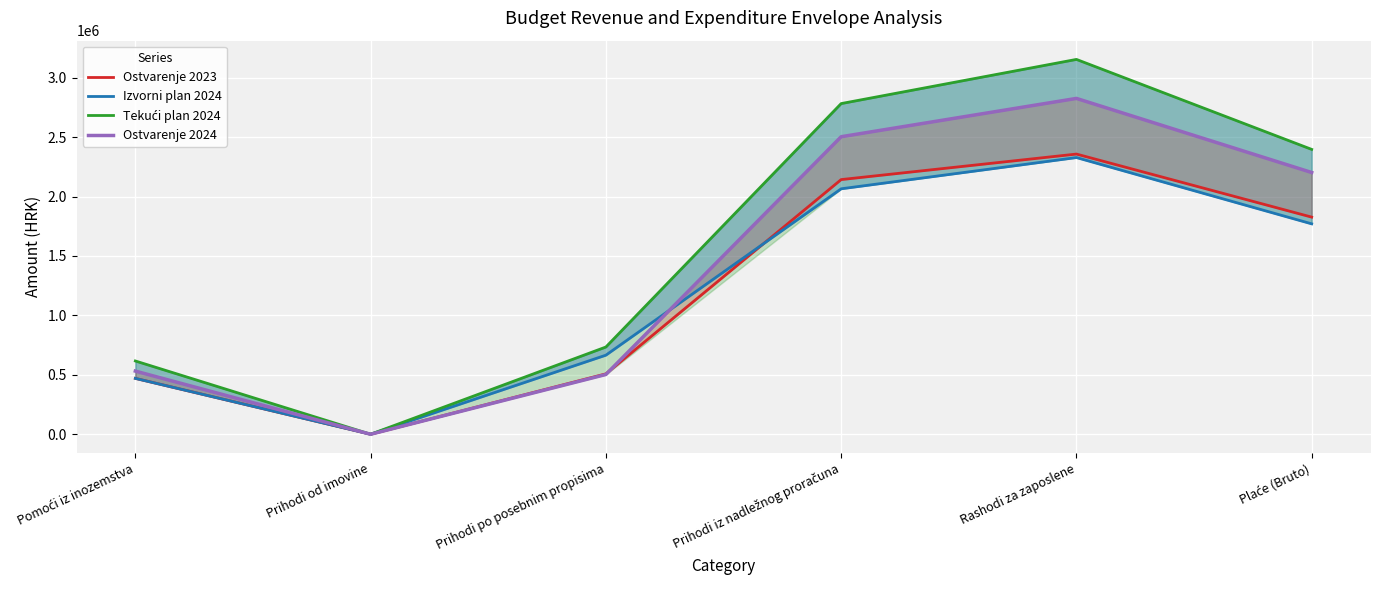

True or false: Ostvarenje 2023 has more than 0 interior local peaks.

True